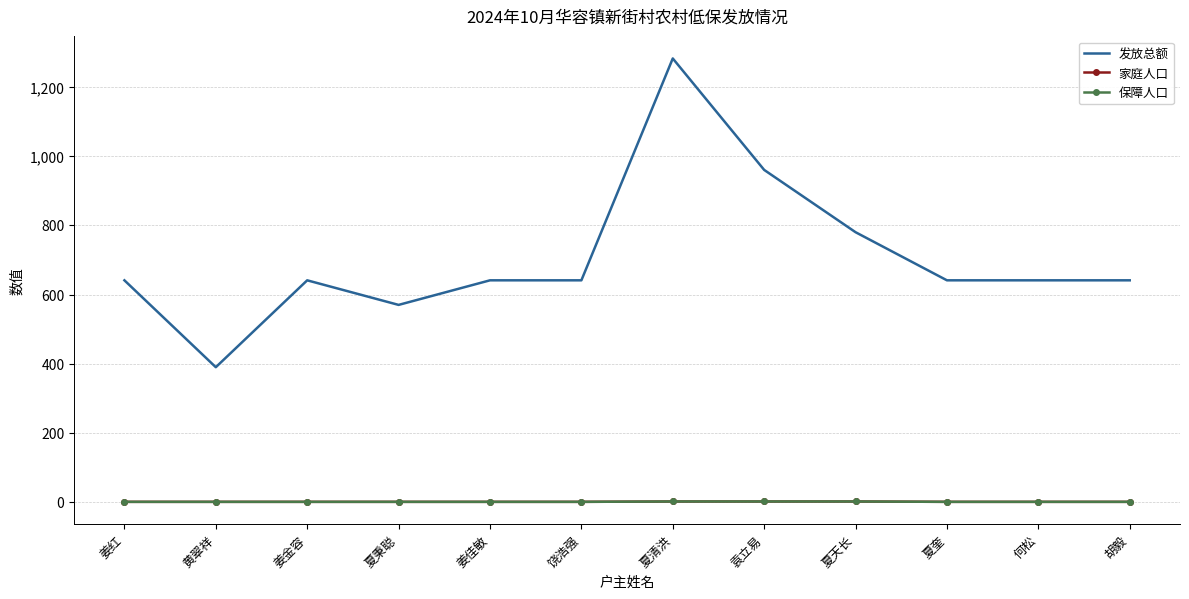

At how many categories does at least one series exceed 695?

3